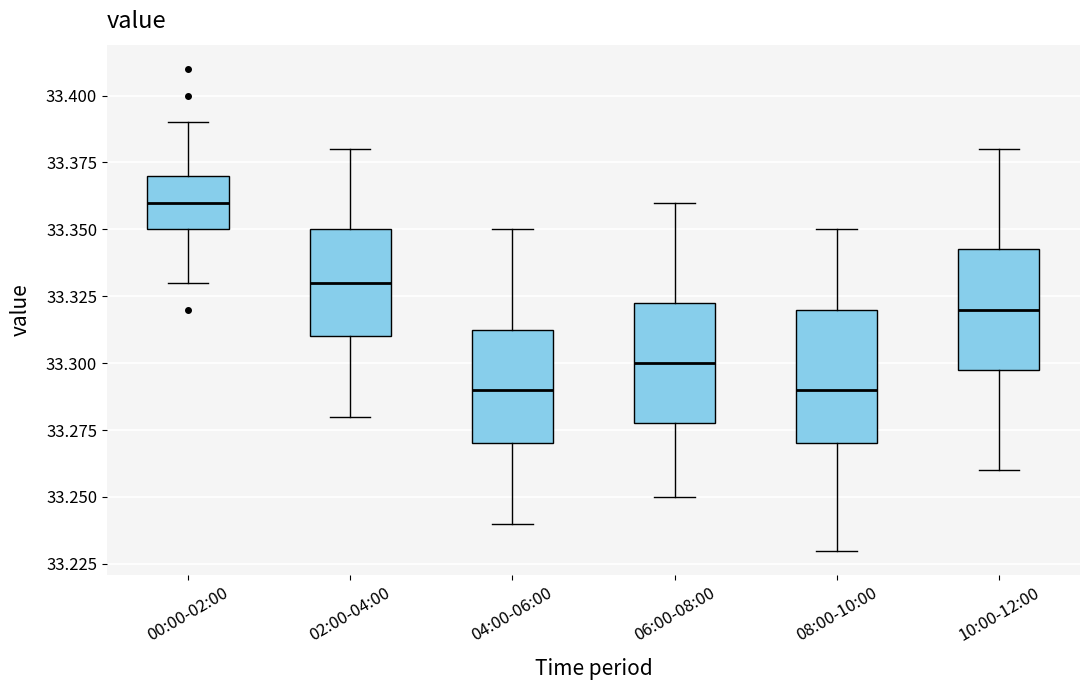

Reading left to right, transcribe this box plot: for each box, give where its median line is, the range the box spans, and where its two whiskers end, as read against the y-axis. The values are not printed on the chart, so give them approximately, as read against the axis.

00:00-02:00: median 33.360, box 33.350 to 33.370, whiskers 33.330 to 33.390
02:00-04:00: median 33.330, box 33.310 to 33.350, whiskers 33.280 to 33.380
04:00-06:00: median 33.290, box 33.270 to 33.315, whiskers 33.240 to 33.350
06:00-08:00: median 33.300, box 33.280 to 33.325, whiskers 33.250 to 33.360
08:00-10:00: median 33.290, box 33.270 to 33.320, whiskers 33.230 to 33.350
10:00-12:00: median 33.320, box 33.300 to 33.345, whiskers 33.260 to 33.380